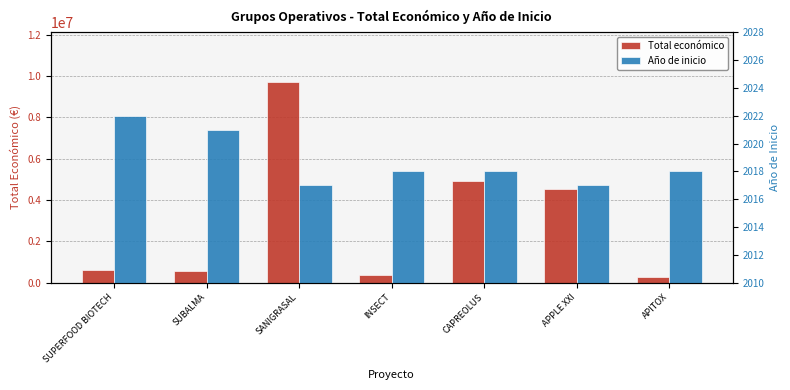

List the series in order of their peak value, highest first.

Total económico, Año de inicio